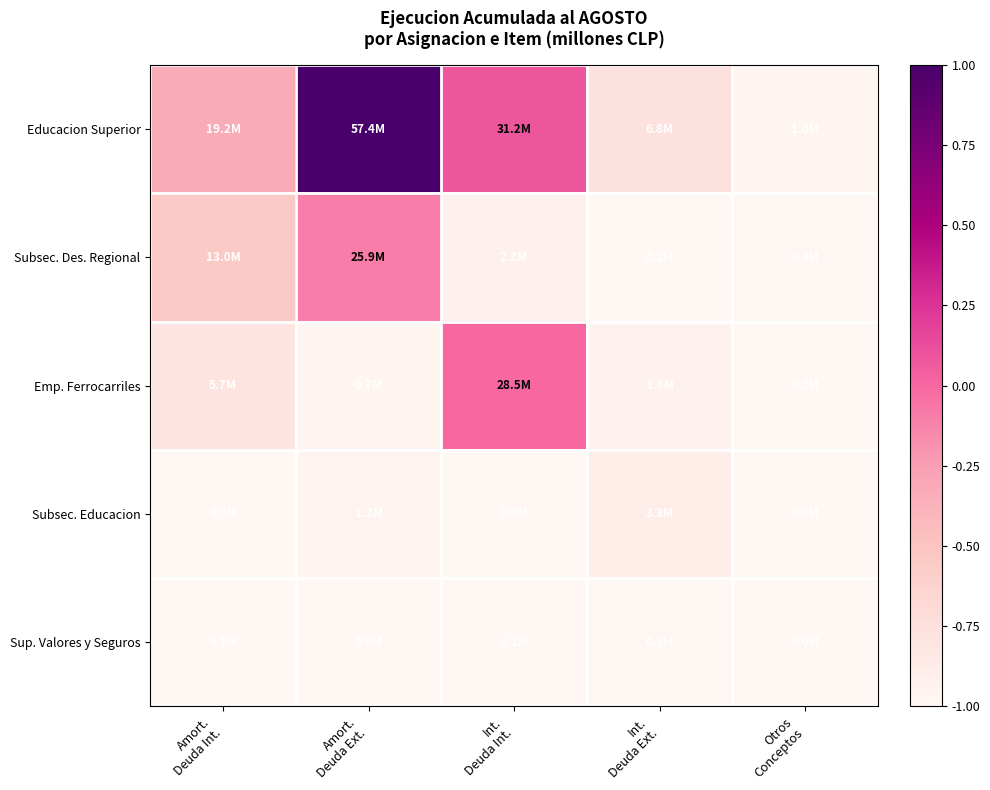

Which series has the widest spread of values?

Educacion Superior